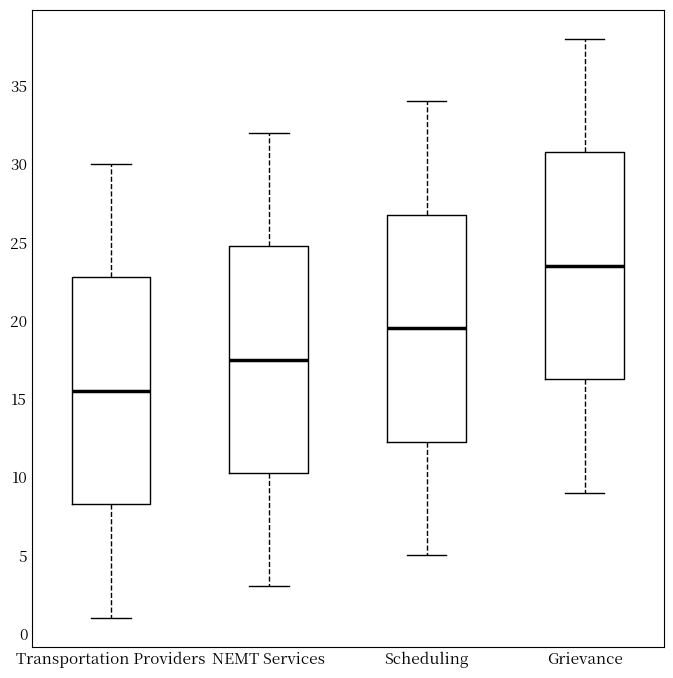

Reading left to right, read every box against the y-axis: the position of its median line, the range the box covers, and the ends of its whiskers. The values are not printed on the chart, so give them approximately, as read against the axis.

Transportation Providers: median 15.5, box 8.5 to 23.0, whiskers 1.0 to 30.0
NEMT Services: median 17.5, box 10.5 to 25.0, whiskers 3.0 to 32.0
Scheduling: median 19.5, box 12.5 to 27.0, whiskers 5.0 to 34.0
Grievance: median 23.5, box 16.5 to 31.0, whiskers 9.0 to 38.0